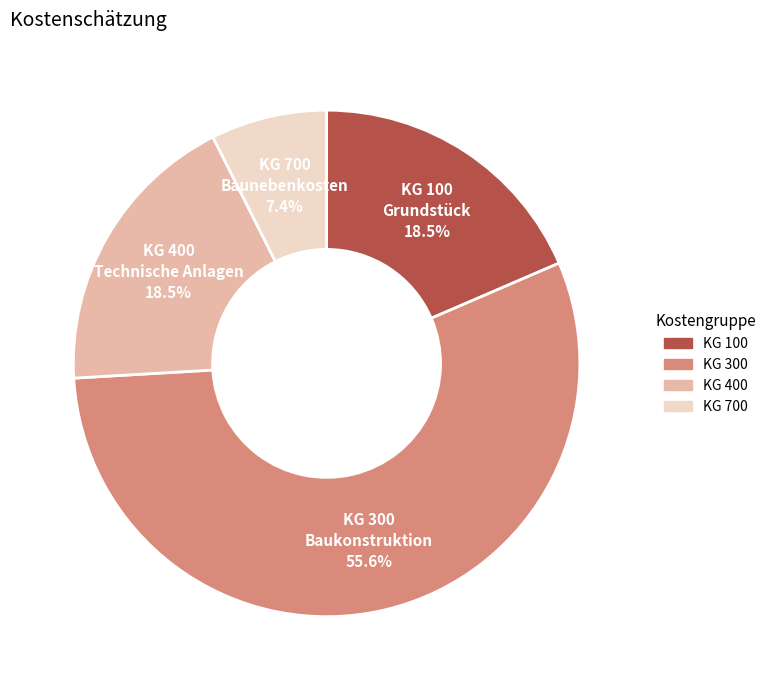

Does any single category account for the majority?

Yes